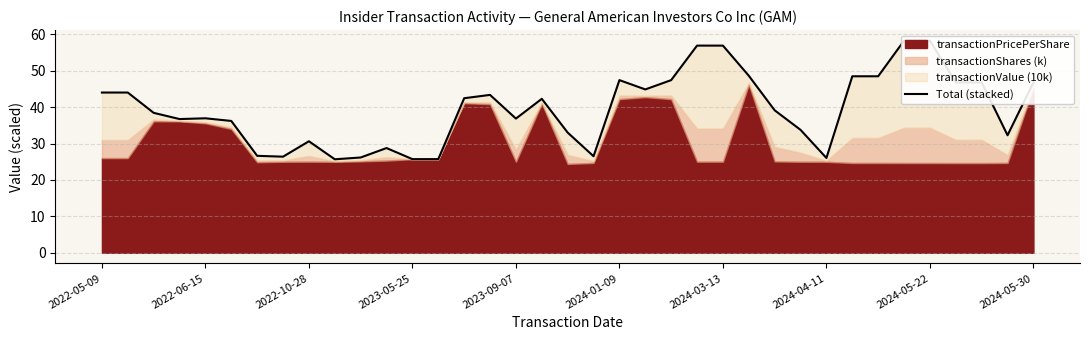

How many lines are shown in the chart?

1